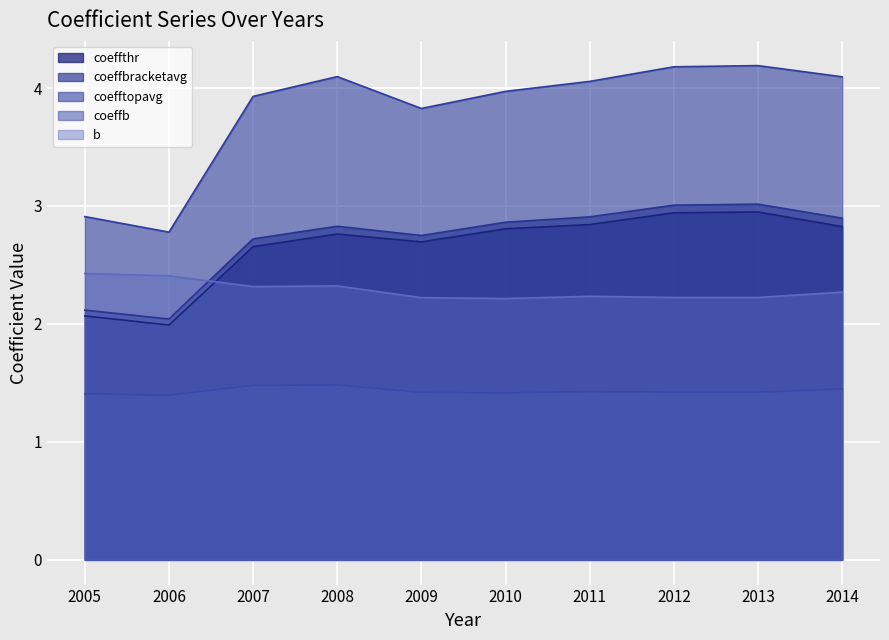

What is the difference between the maximum and minimum values in the coeffthr series?

1.0